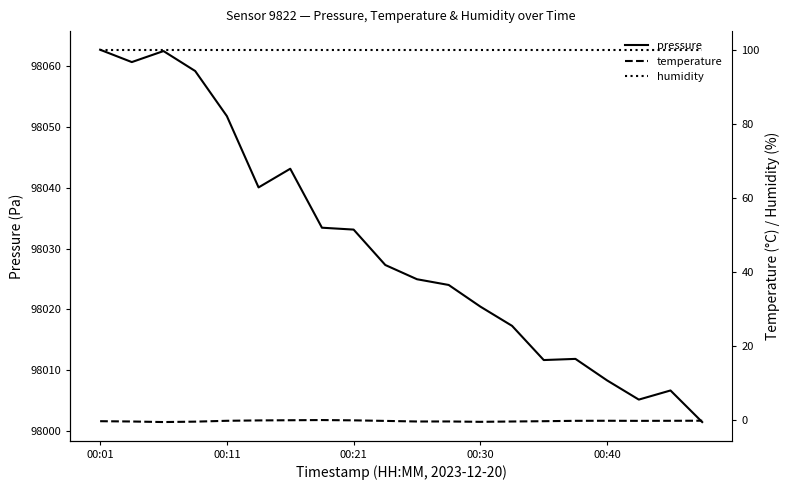

What is the minimum value for pressure?

98001.5